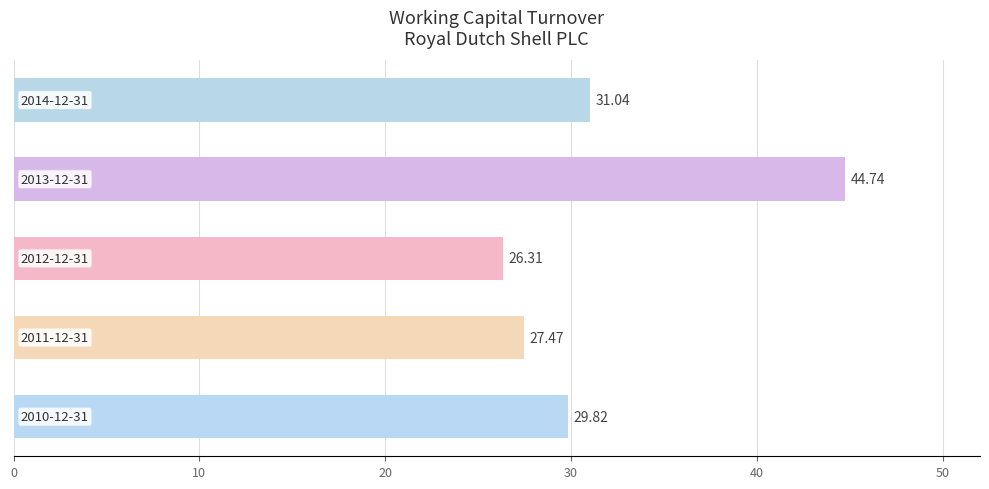

What is the difference between the maximum and minimum values?

18.4